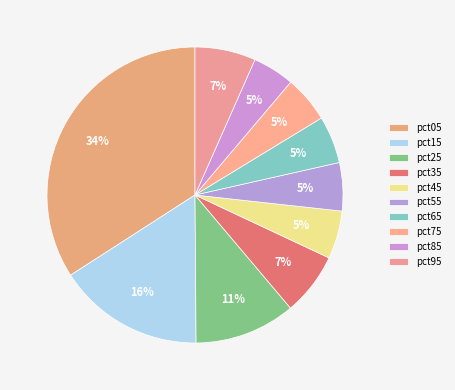

The pct75 slice represents 5% of the pie. True or false?

True